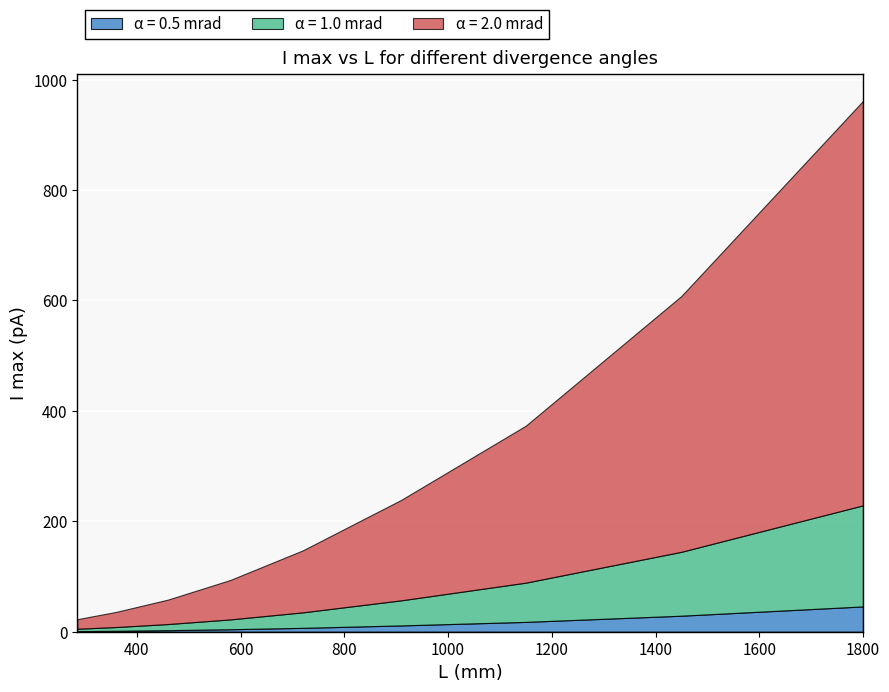

What is the total value across all series at 0?

22.7